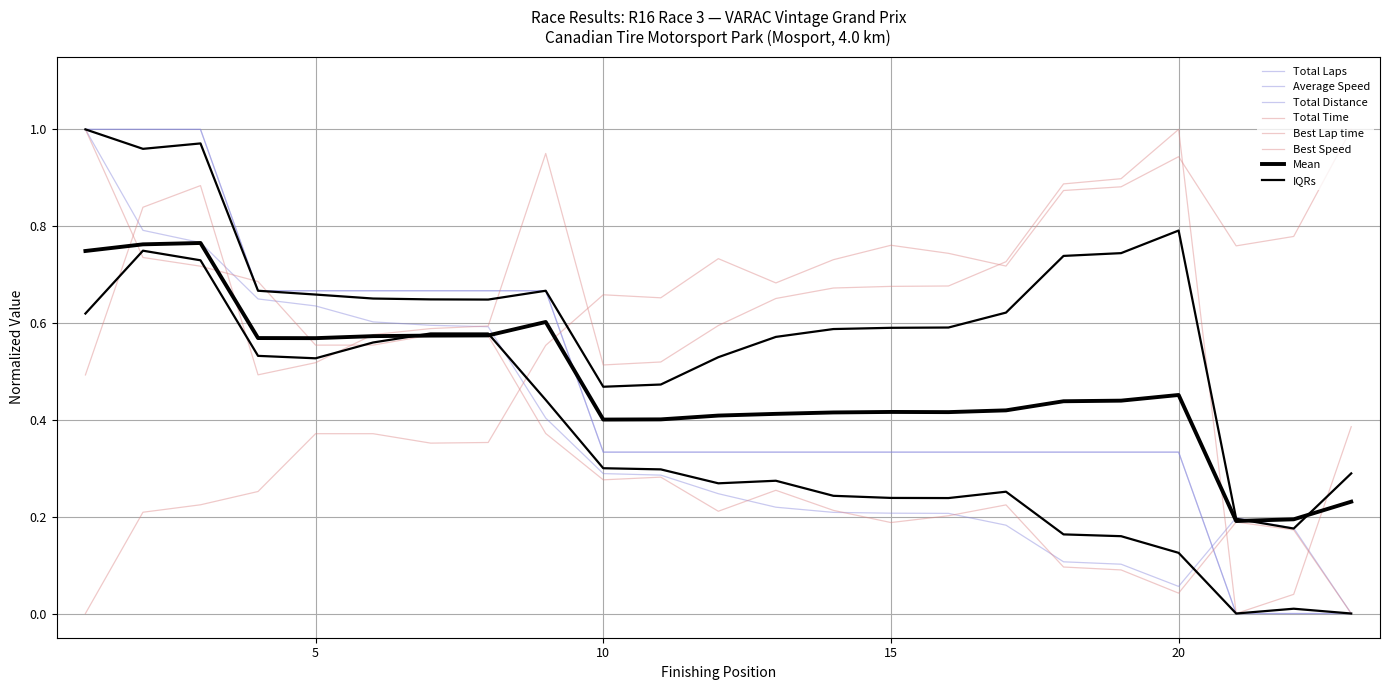

Rank the series by their maximum value, from lowest to highest.

Total Laps, Total Time, Best Lap time, Best Speed, Average Speed, Total Distance